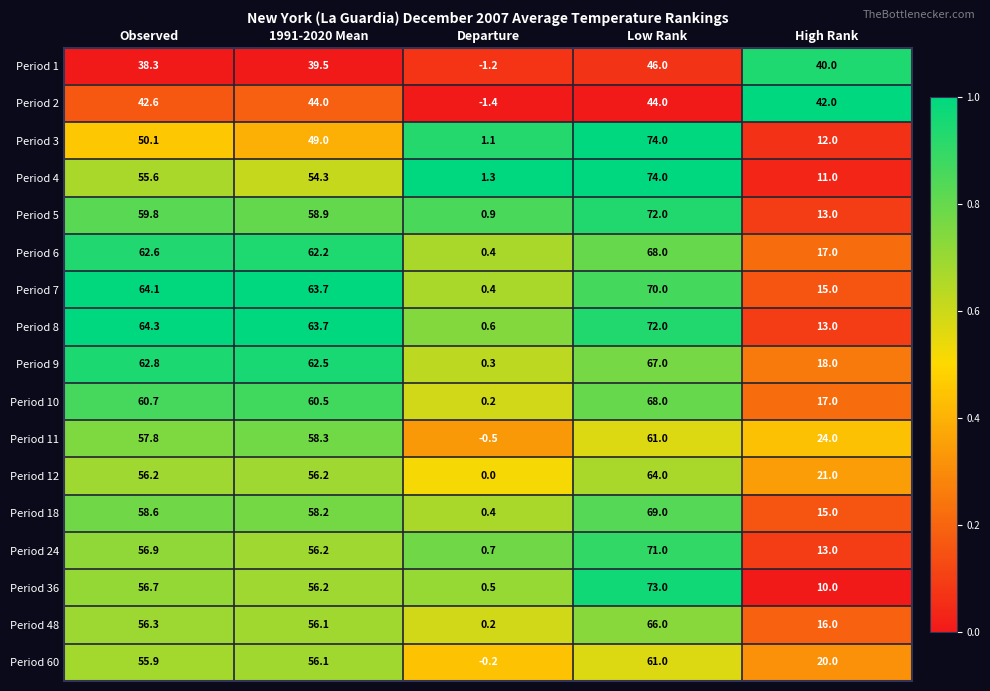

Between Observed and Low Rank, which series saw the biggest shift?

Period 3